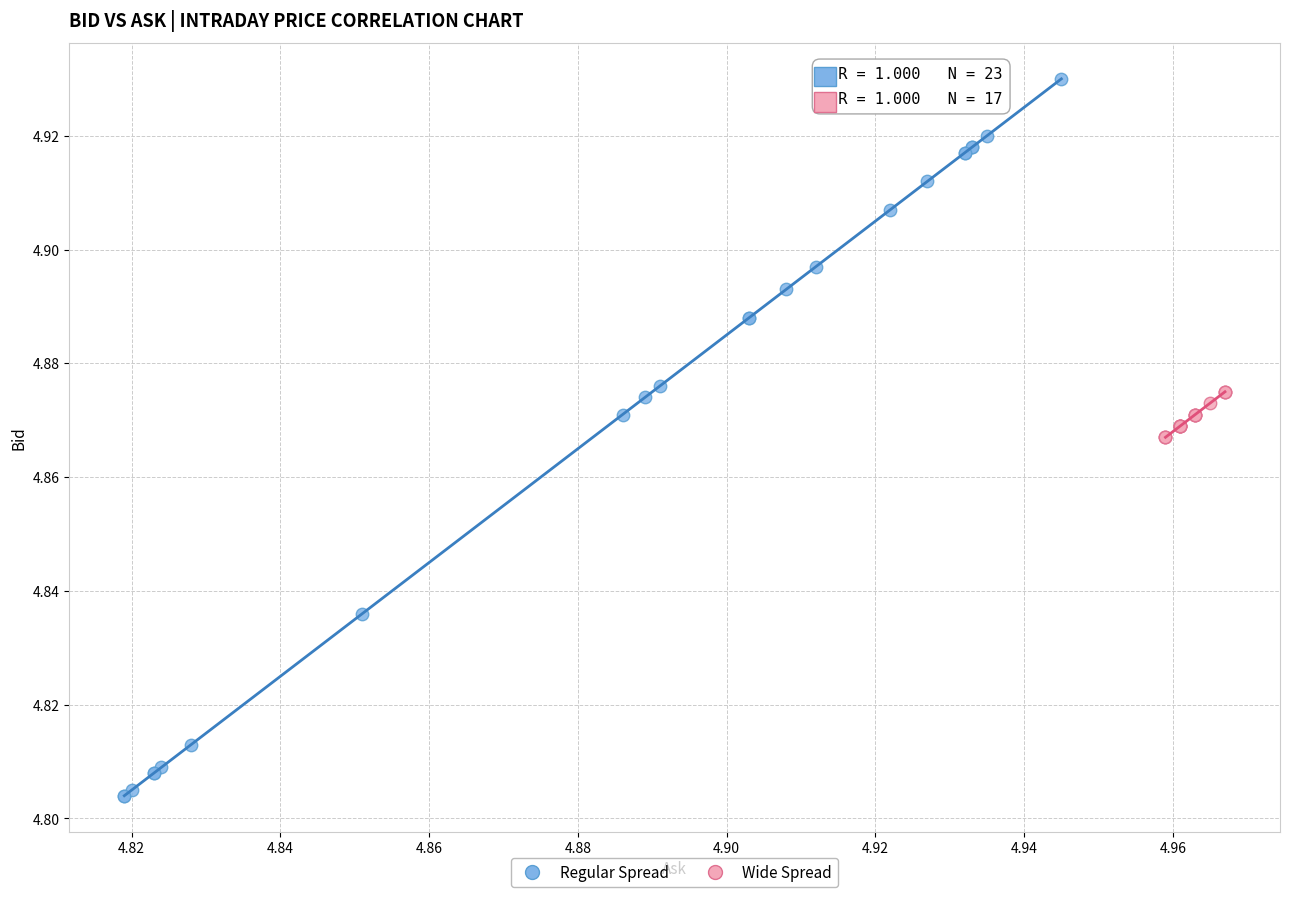

Which series reaches the minimum Y coordinate?

Regular Spread